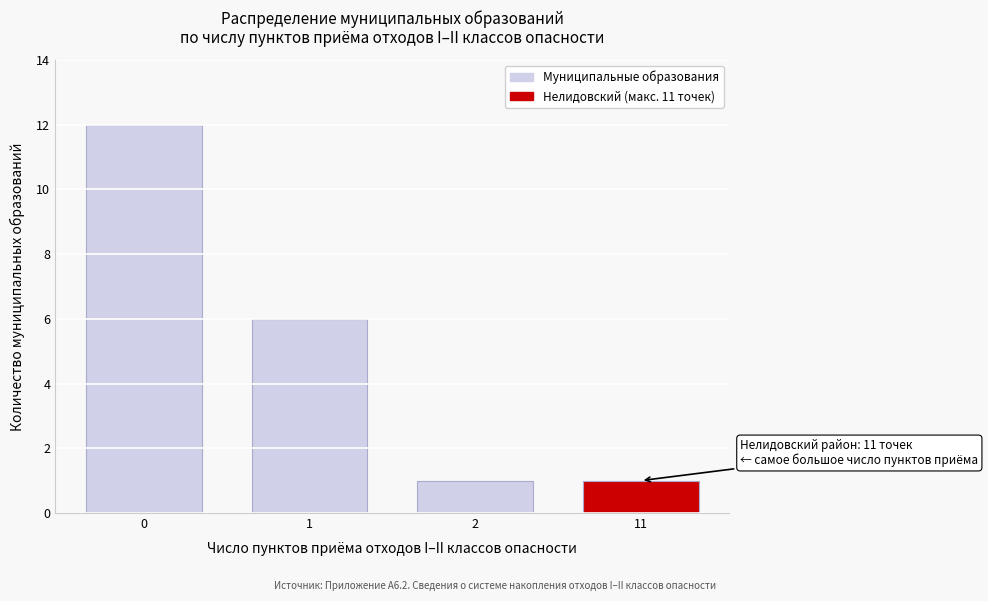

Reading left to right, list all the values displayed in this chart.

0=12	1=6	2=1	11=1